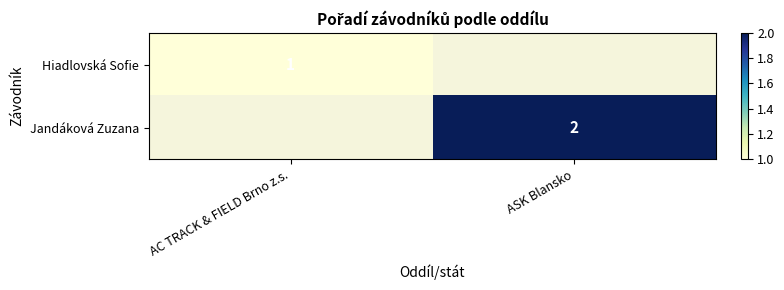

The Hiadlovská Sofie series shows 1 at AC TRACK & FIELD Brno z.s.. True or false?

True